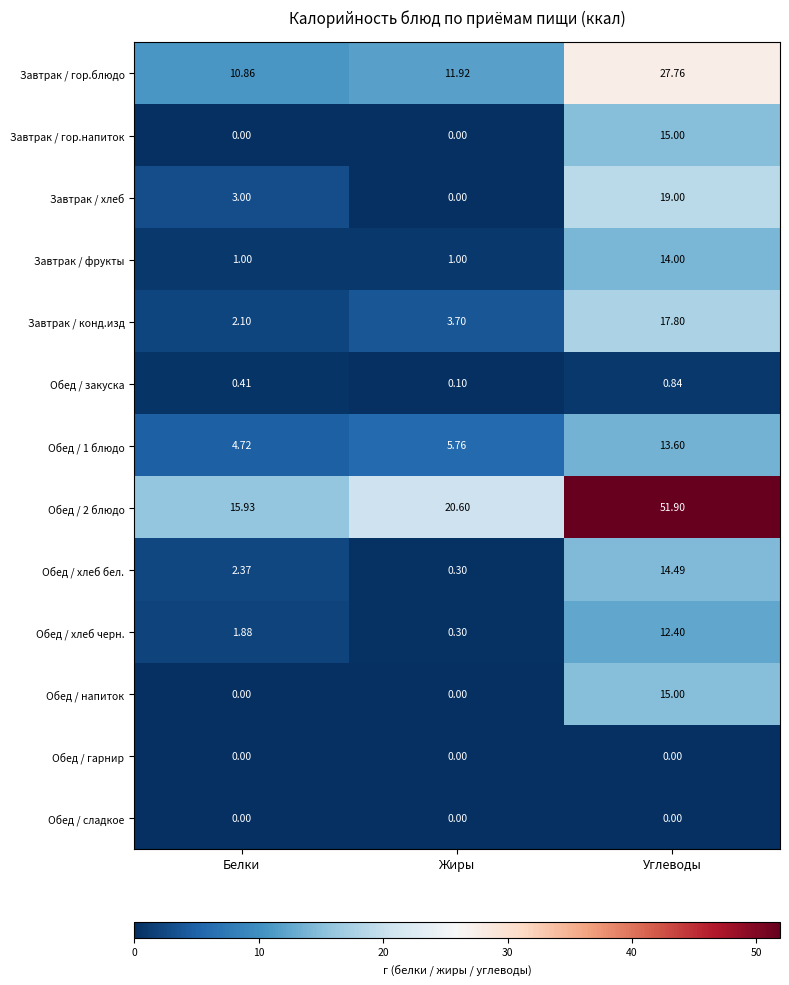

At which label does Обед / напиток reach its peak?

Углеводы